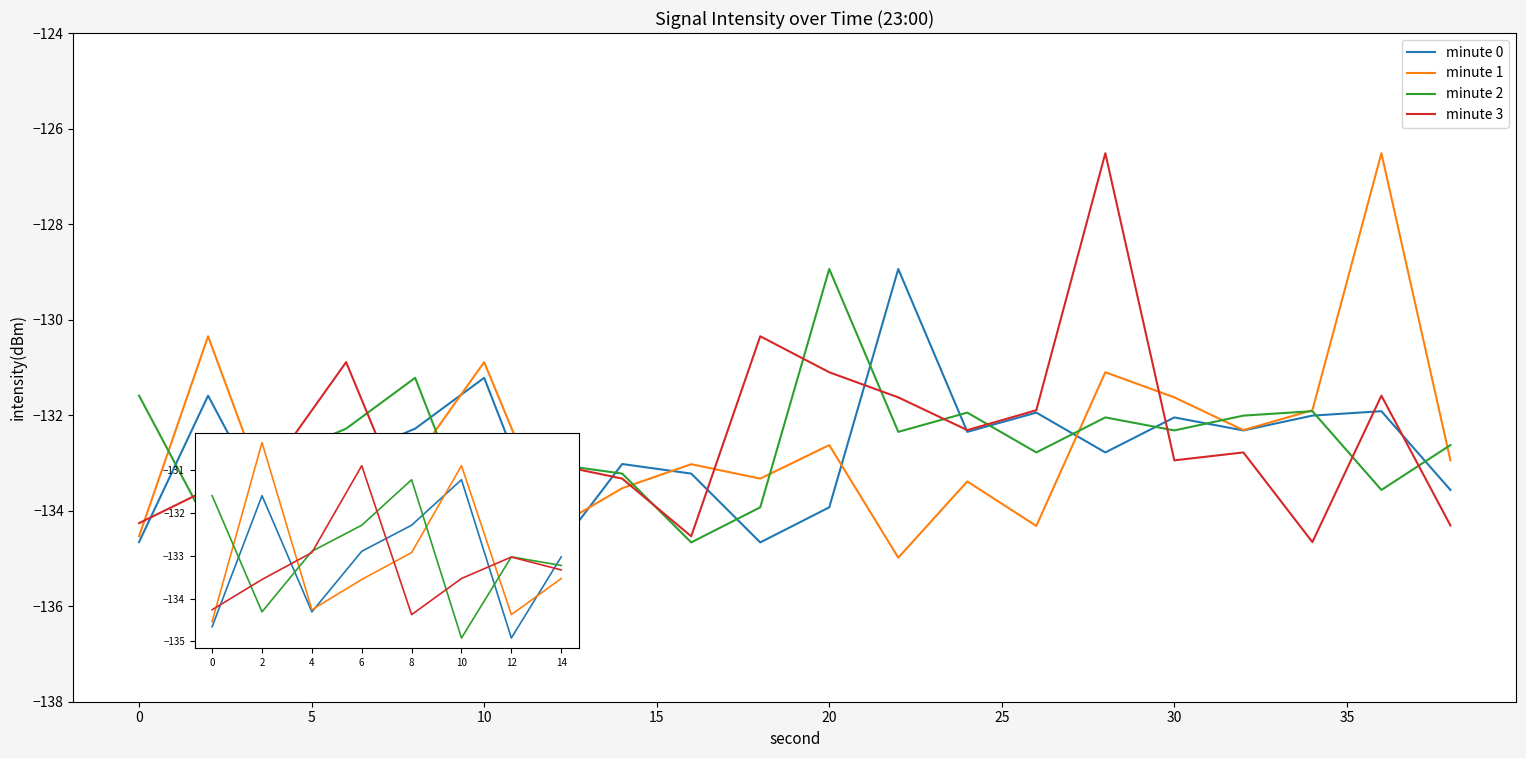

At which category is the sum across all series the highest?

6